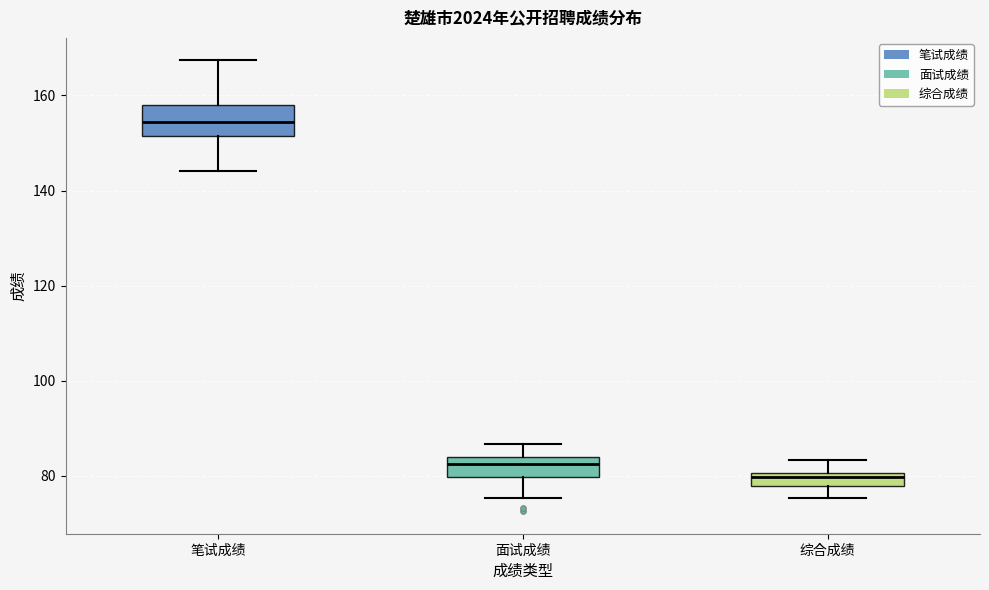

Where does the lower whisker of the box for 面试成绩 end on the y-axis? The values are not printed on the chart, so give them approximately, as read against the axis.

76